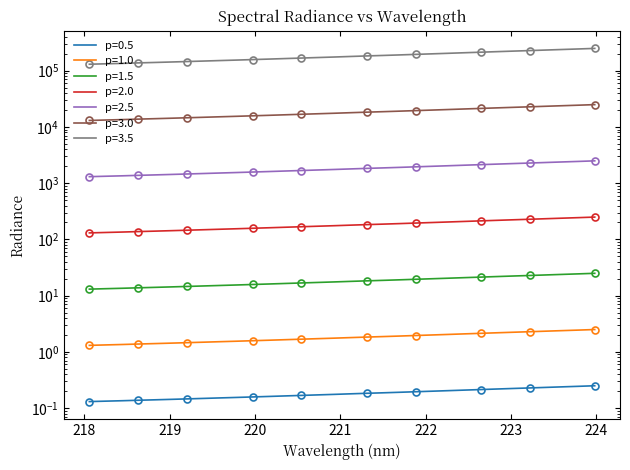

Reading left to right, extract all data points from this chart.

218.0596=130444.2	218.2508=132775.8	218.442=135044.3	218.6332=137721.0	218.8244=140209.7	219.0156=142848.5	219.2067=145651.5	219.3979=148539.0	219.589=151548.8	219.7801=154511.2	219.9712=157722.8	220.1623=160979.5	220.3533=164451.2	220.5444=167962.7	220.7354=171540.2	220.9264=175159.5	221.1174=179153.7	221.3083=183138.5	221.4993=186843.3	221.6902=190841.8	221.8812=195184.0	222.0721=199517.8	222.263=204020.3	222.4538=208726.2	222.6447=213454.5	222.8355=218324.5	223.0264=223193.5	223.2172=228042.0	223.408=233208.7	223.5987=238439.5	223.7895=243700.7	223.9802=249383.5